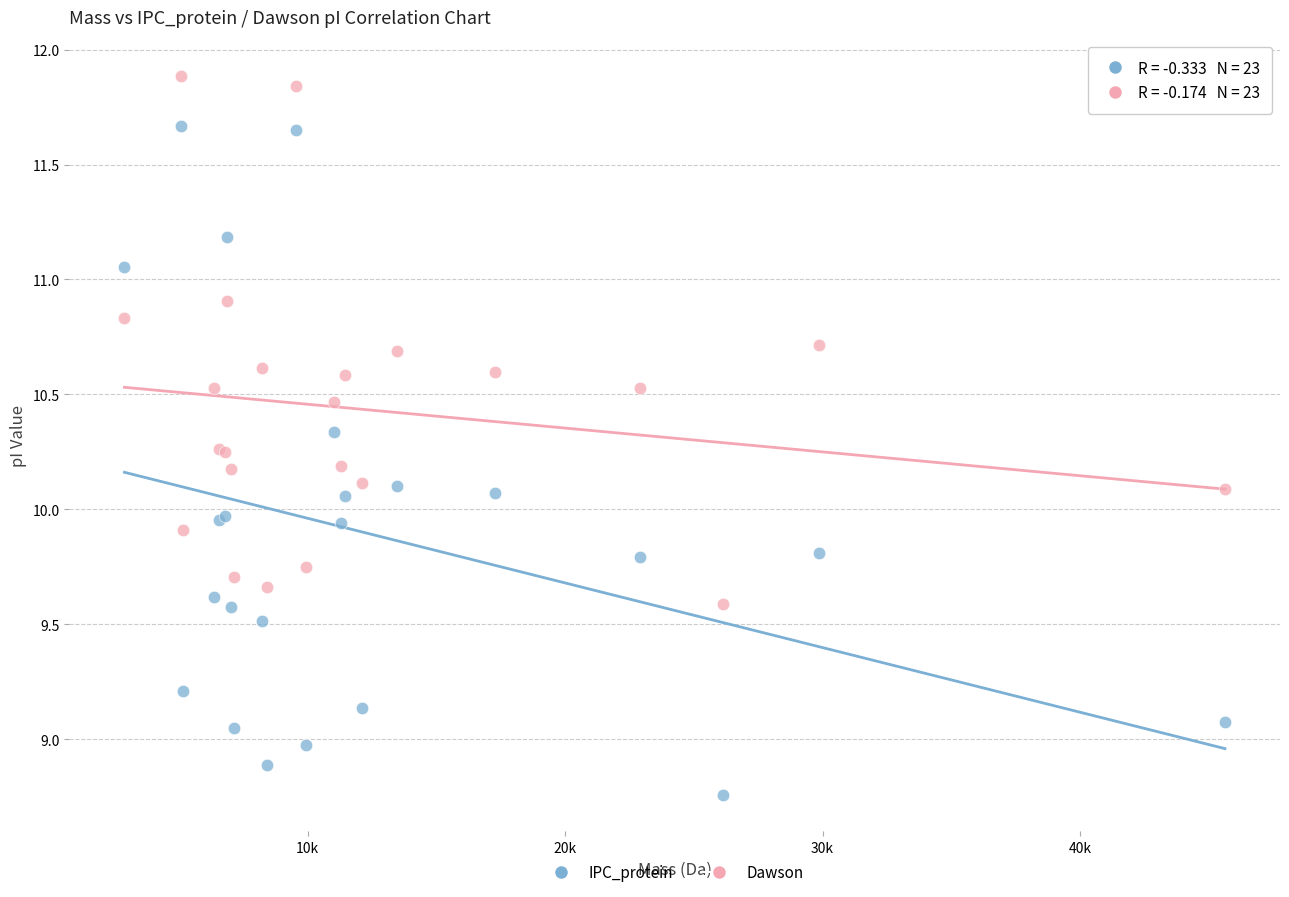

What is the X range (max minus min) for the scatter plot?

42746.1